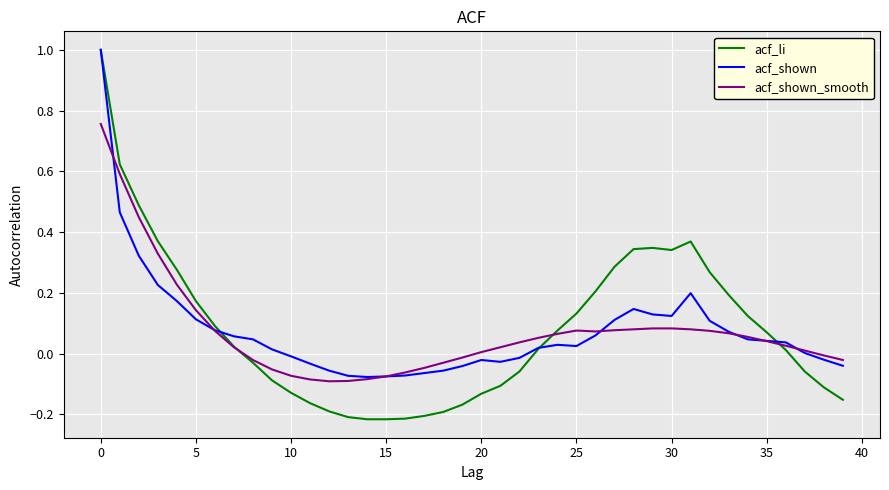

What is the highest value of the acf_li series?

1.0